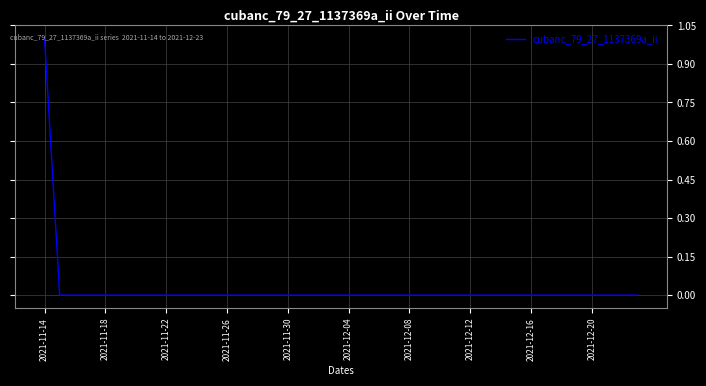

The value at 2021-12-20 is -1. True or false?

False